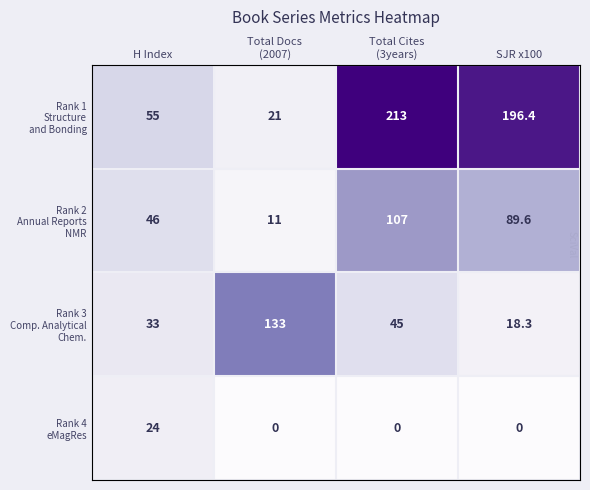

At how many categories does at least one series exceed 69?

3